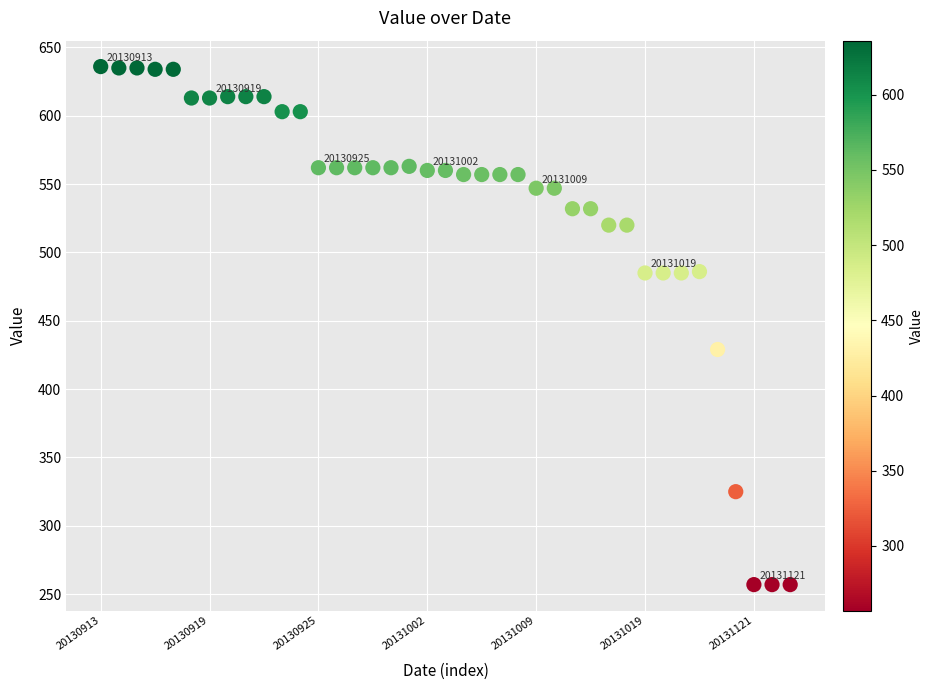

What Y value in the scatter plot is closest to 446?

429